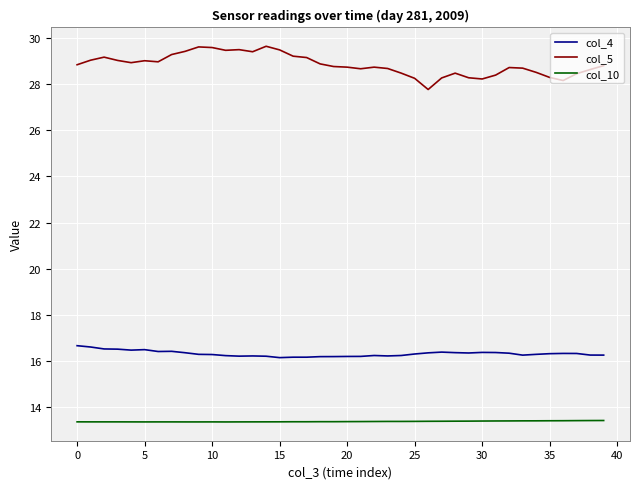

Rank the series by their average value, from highest to lowest.

col_5, col_4, col_10